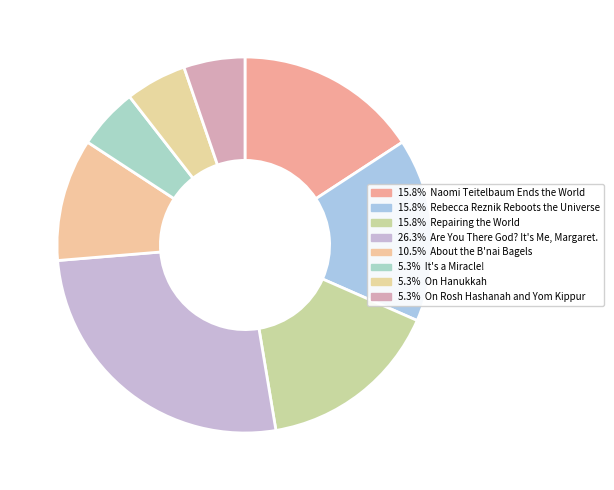

How many segments does this pie chart have?

8